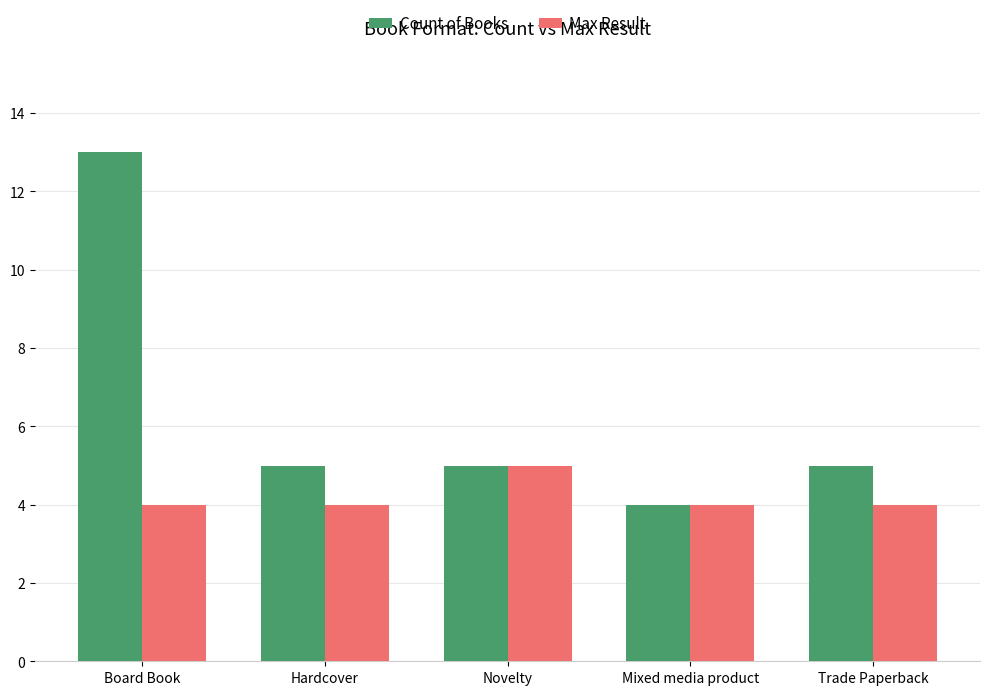

Does the chart contain any negative values?

No